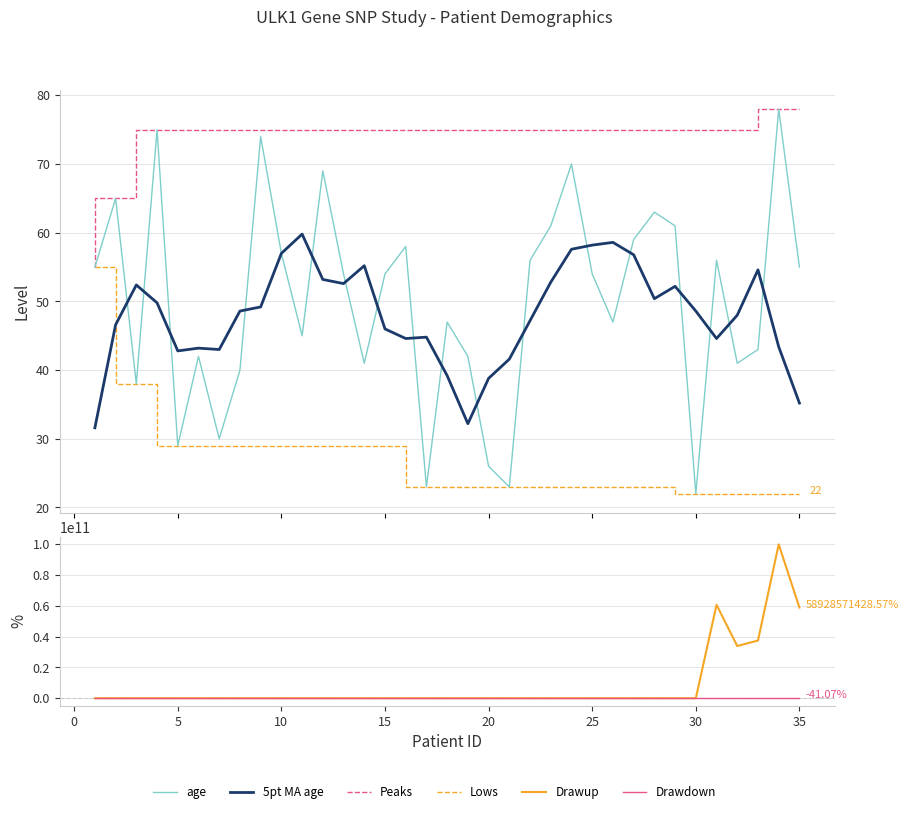

Does the chart display data point markers on the line(s)?

No